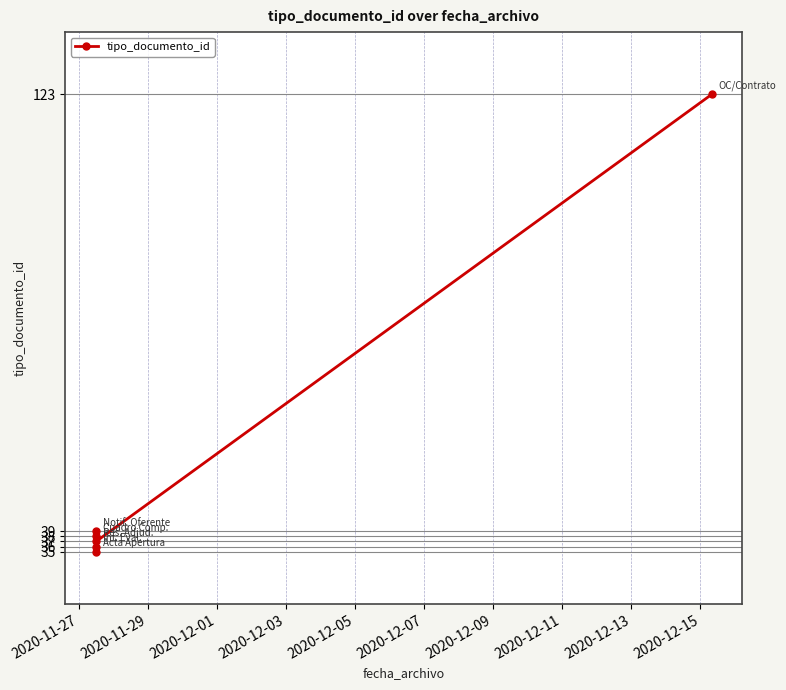

How many points are lower than both their immediate neighbors (excluding endpoints)?

2